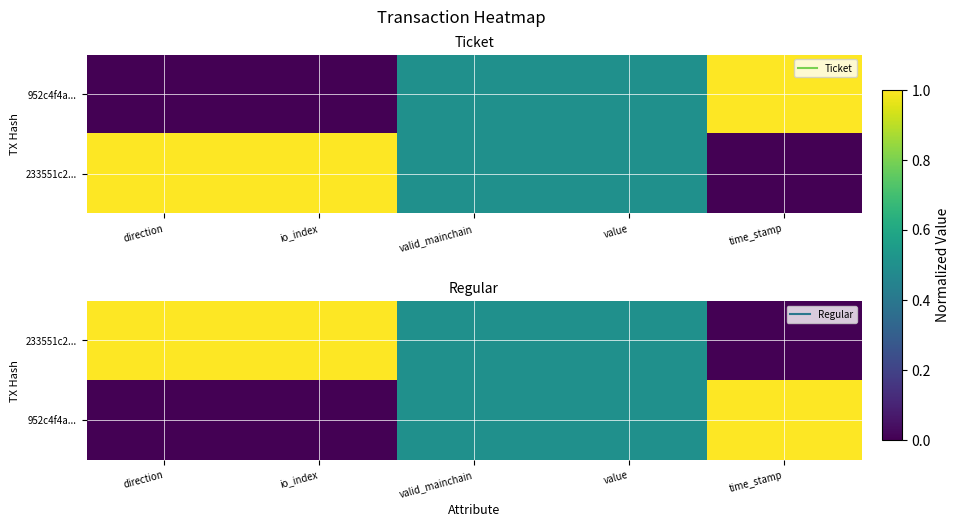

At which category is the sum across all series the highest?

direction